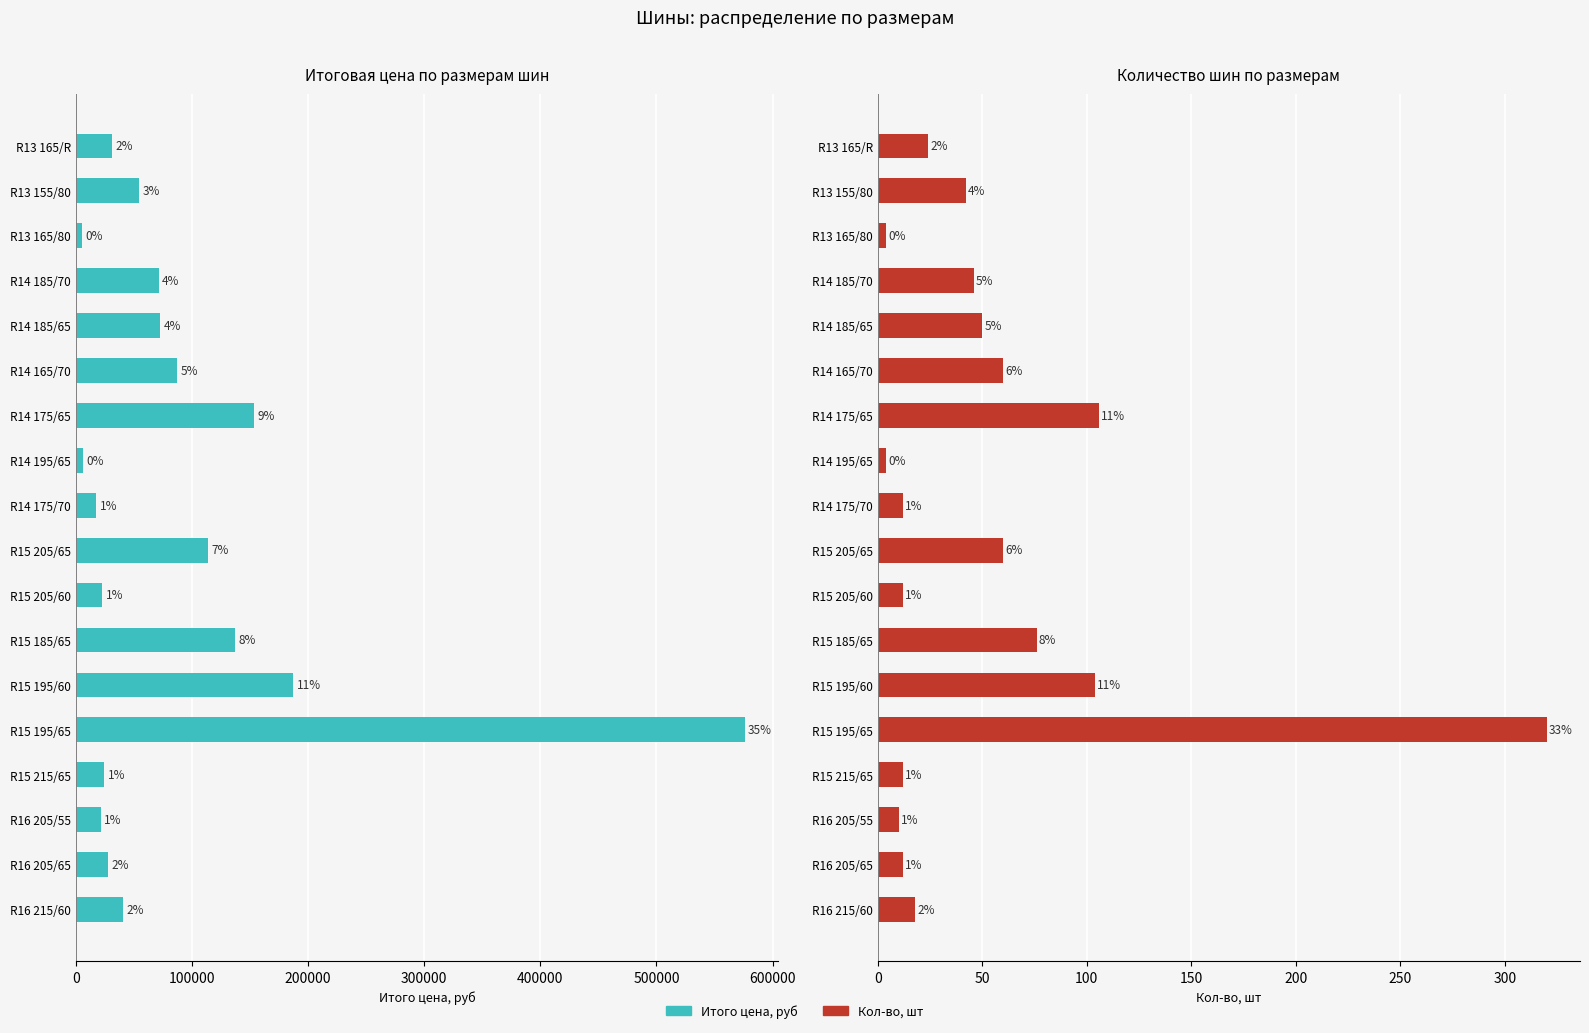

Which series has the largest range (max minus min)?

Итого цена, руб